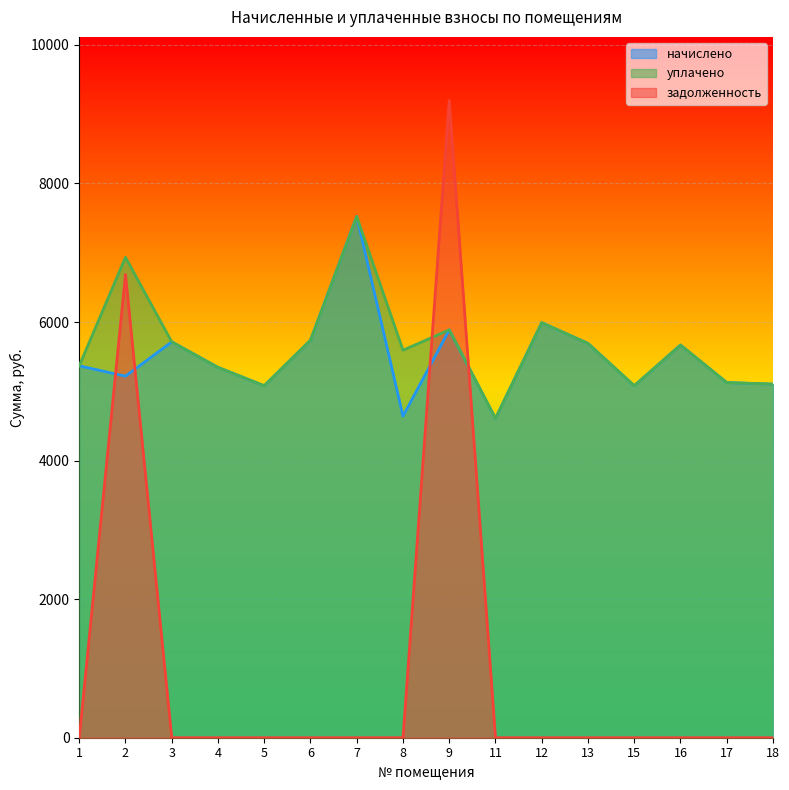

What is the difference between the maximum and minimum values in the задолженность series?

9196.1